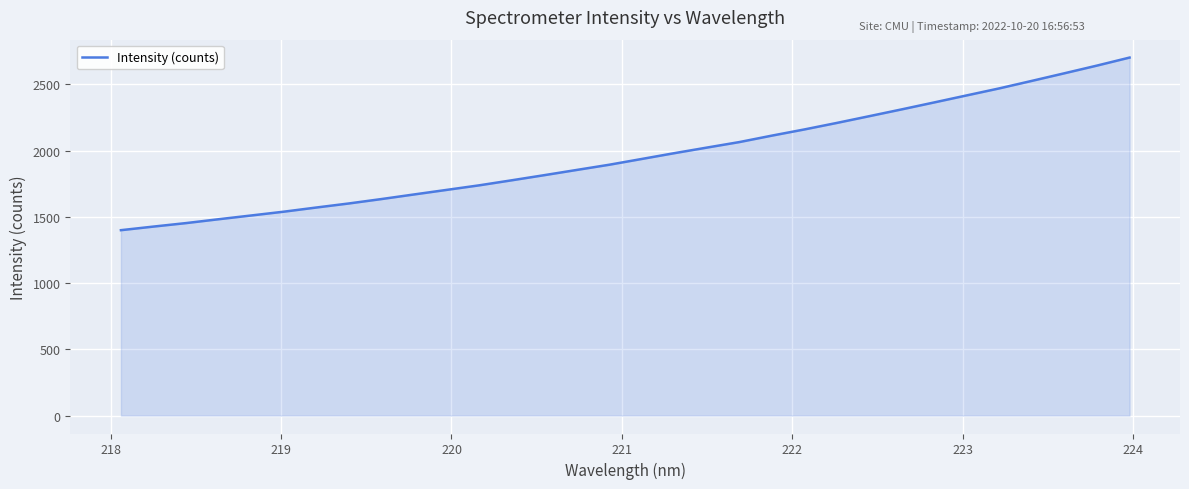

True or false: the data has more than 1 interior local peaks.

False